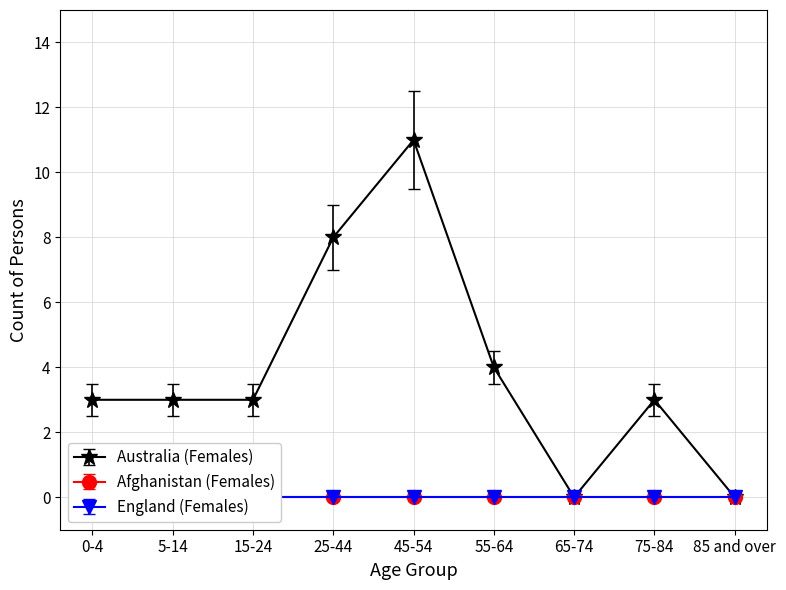

At which label is Afghanistan (Females) closest to 0?

0-4